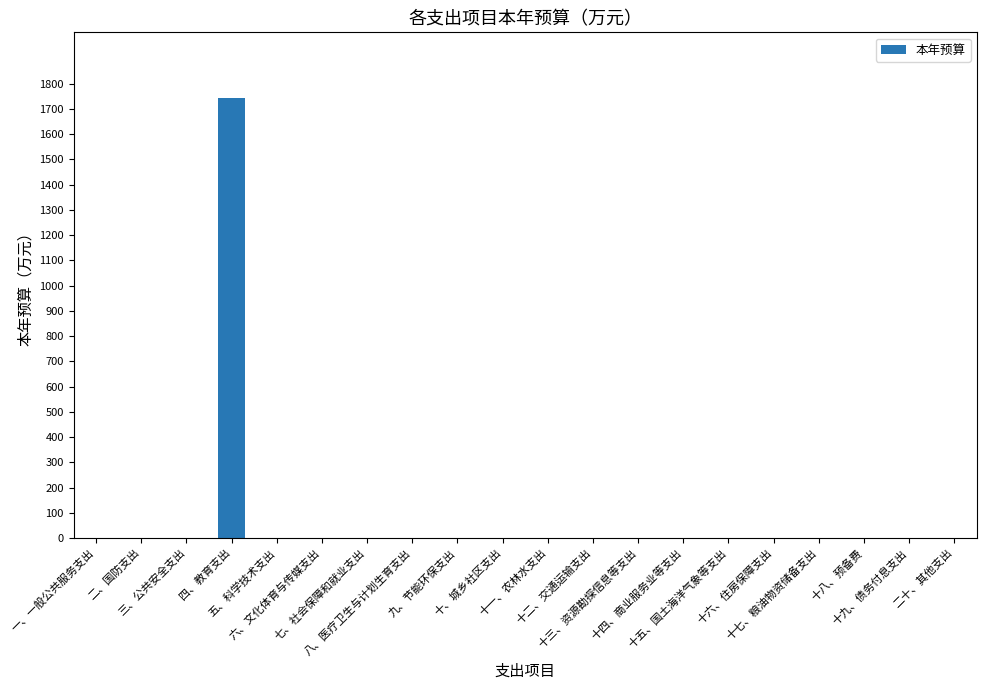

What is the greatest value displayed?

1742.3